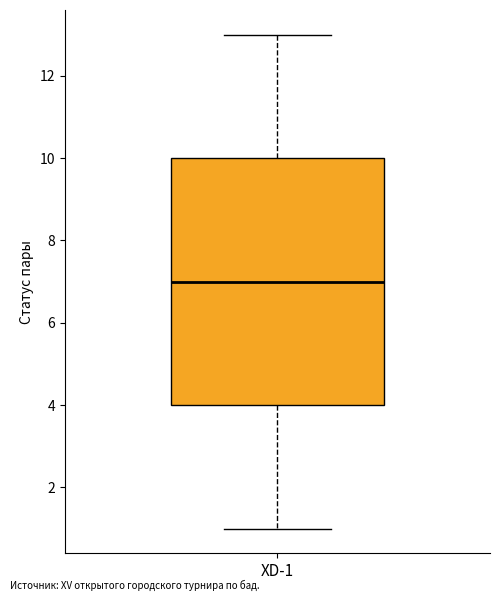

Read this box plot against the y-axis: the position of the median line, the range covered by the box, and the ends of both whiskers. The values are not printed on the chart, so give them approximately, as read against the axis.

median 7, box 4 to 10, whiskers 1 to 13